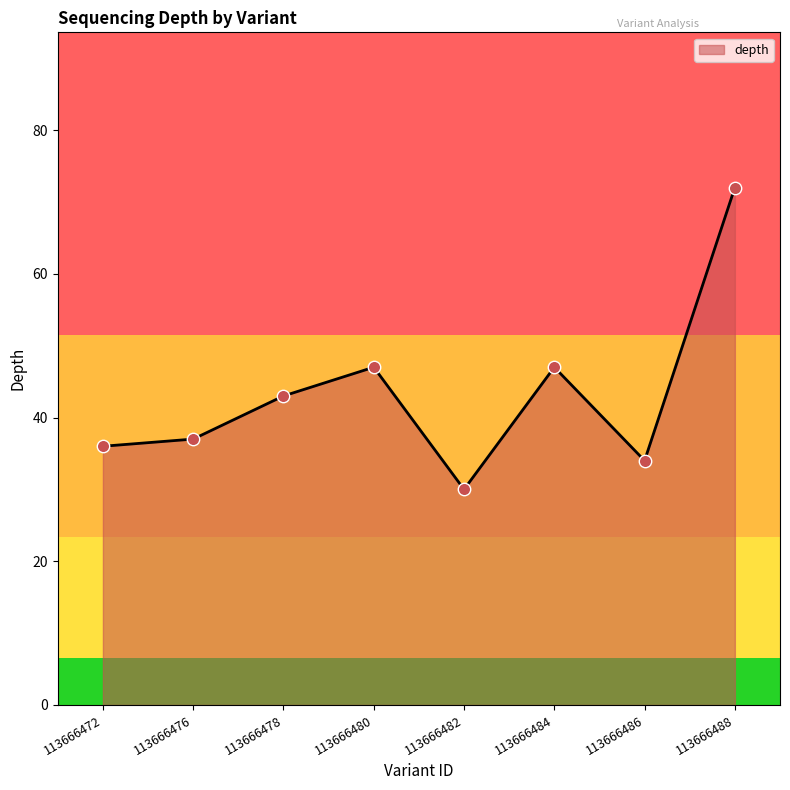

Approximately how many times larger is the value at 113666476 compared to 113666488?

0.5